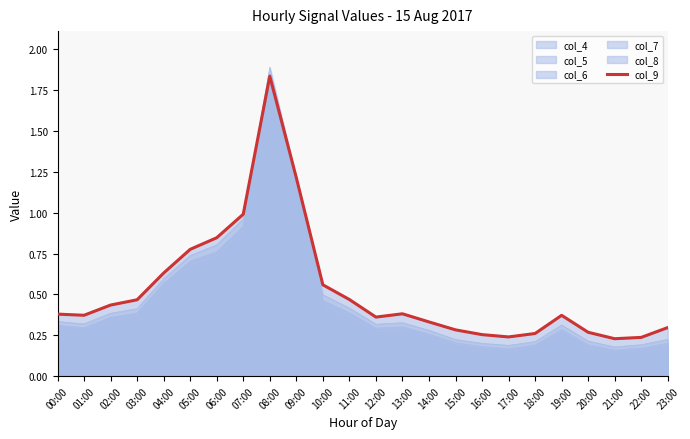

True or false: the data shows 0.2 at 17:00.

True